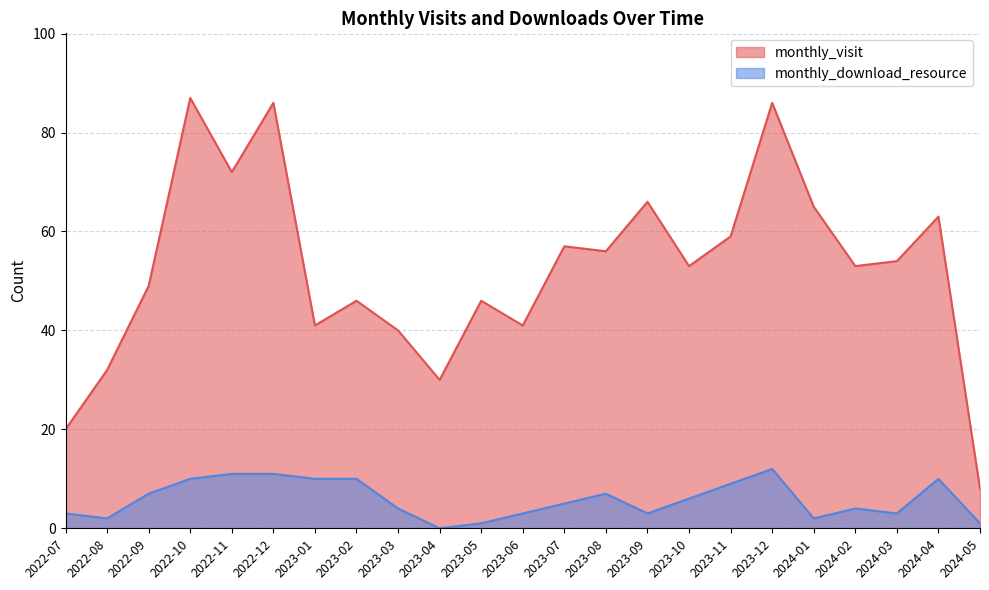

What is the value of the monthly_visit point at the 11th from the left?

46